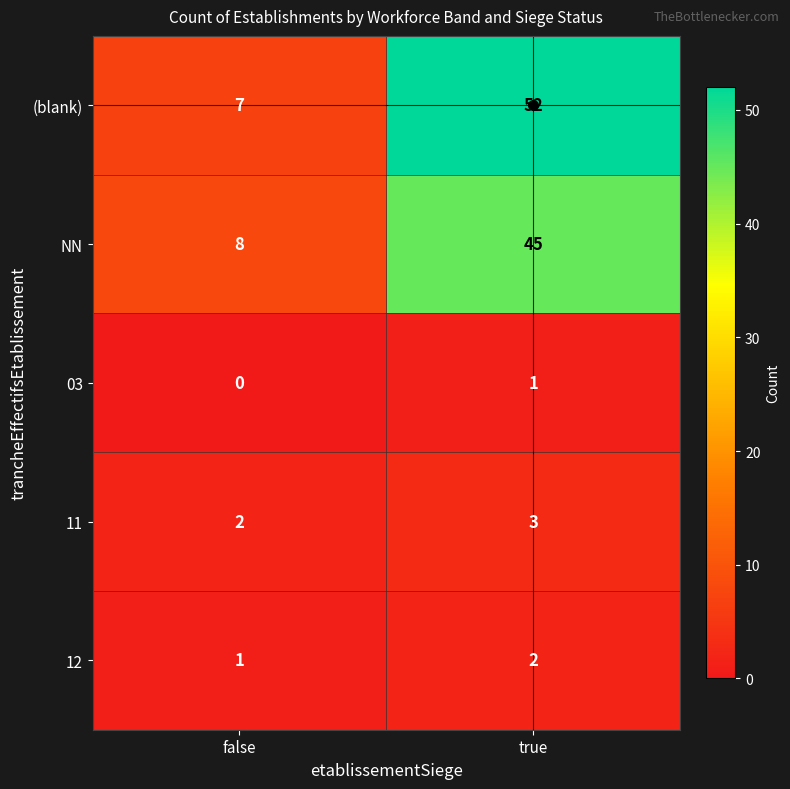

At which category is the sum across all series the highest?

true